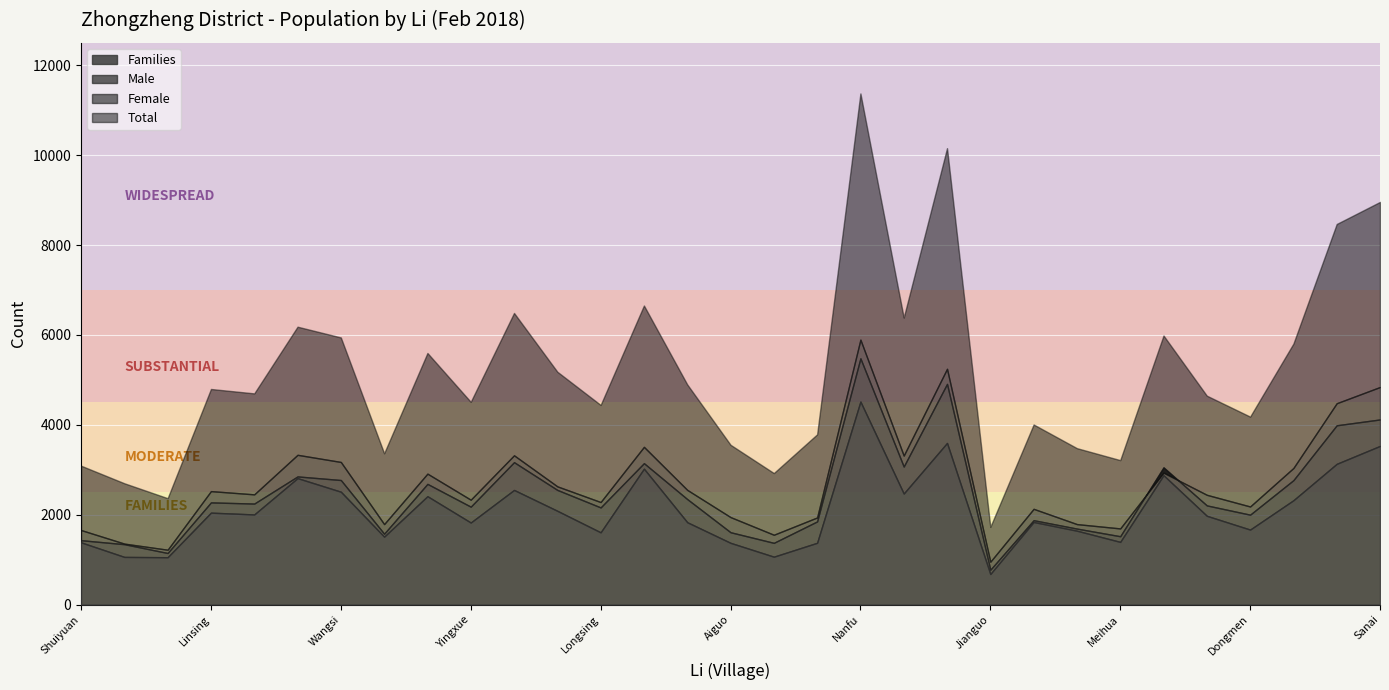

Reading left to right, what are all the values shown in this chart?

Male: 1432	1343	1147	2273	2247	2851	2771	1576	2685	2178	3168	2551	2161	3146	2347	1609	1373	1850	5479	3071	4910	775	1877	1690	1520	3053	2206	2000	2768	3989	4119
Female: 1658	1356	1220	2524	2452	3332	3173	1790	2913	2333	3321	2630	2281	3509	2552	1946	1553	1938	5895	3315	5246	953	2130	1790	1694	2934	2442	2182	3039	4480	4841
Total: 3090	2699	2367	4797	4699	6183	5944	3366	5598	4511	6489	5181	4442	6655	4899	3555	2926	3788	11374	6386	10156	1728	4007	3480	3214	5987	4648	4182	5807	8469	8960
Families: 1384	1060	1053	2045	2005	2813	2511	1510	2411	1825	2550	2086	1607	3023	1832	1373	1065	1374	4517	2470	3596	679	1837	1643	1394	2878	1975	1668	2321	3131	3530